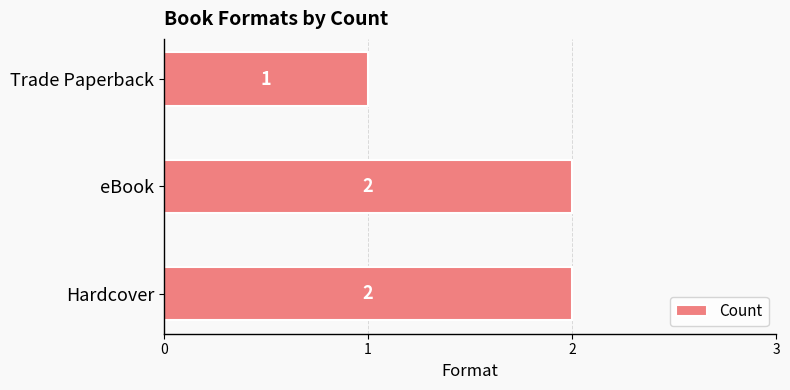

True or false: the data shows 3 at Hardcover.

False